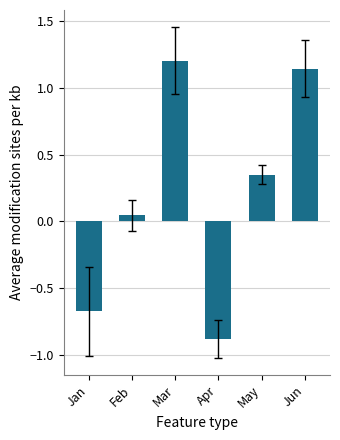

Rank the categories by value from highest to lowest.

Mar, Jun, May, Feb, Jan, Apr